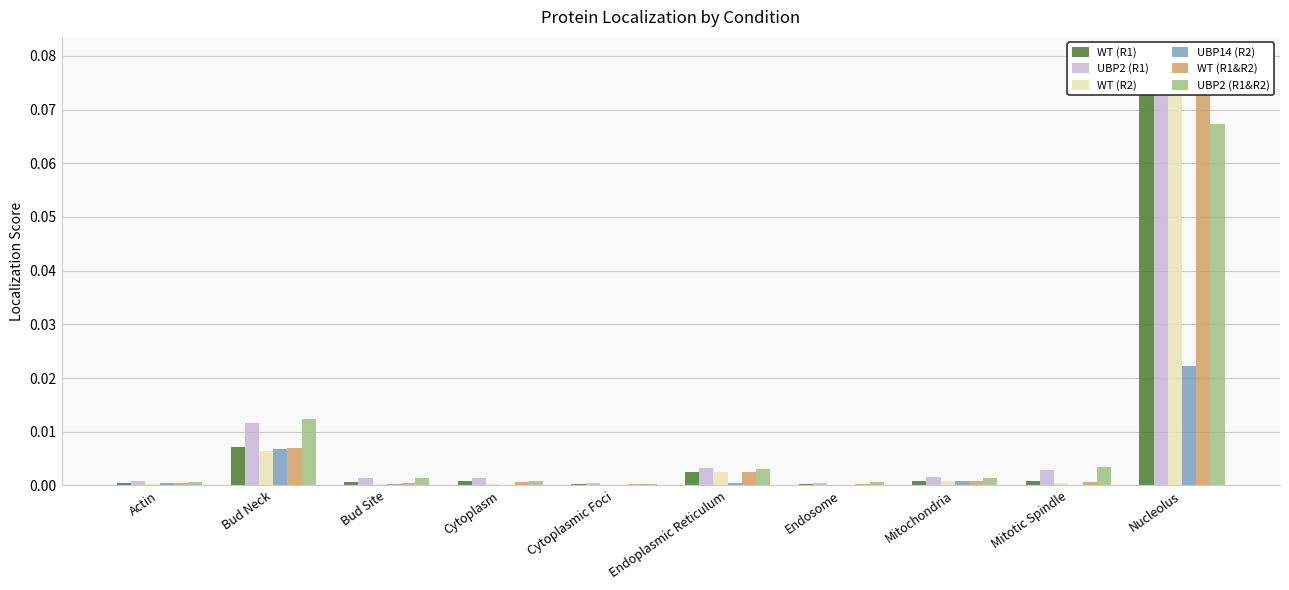

Does the chart contain stacked bars?

No